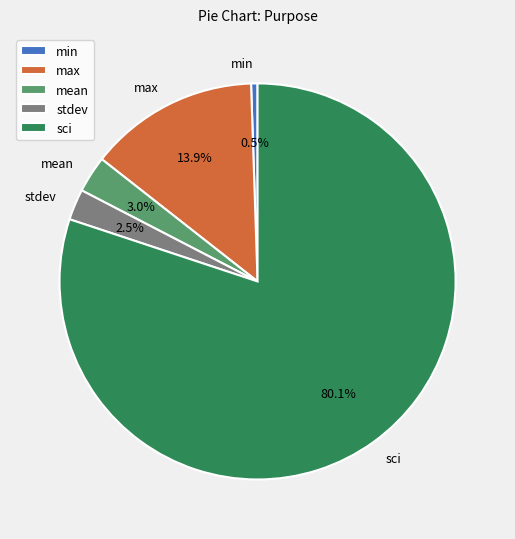

What percentage is NOT represented by sci?

19.9%